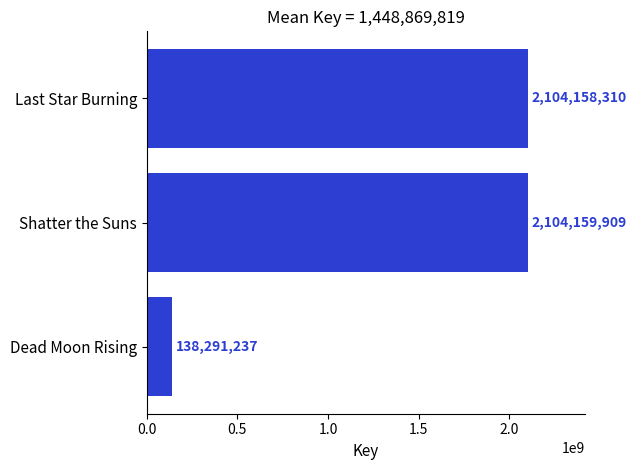

Read the value at Dead Moon Rising, to the nearest 100.

138291200